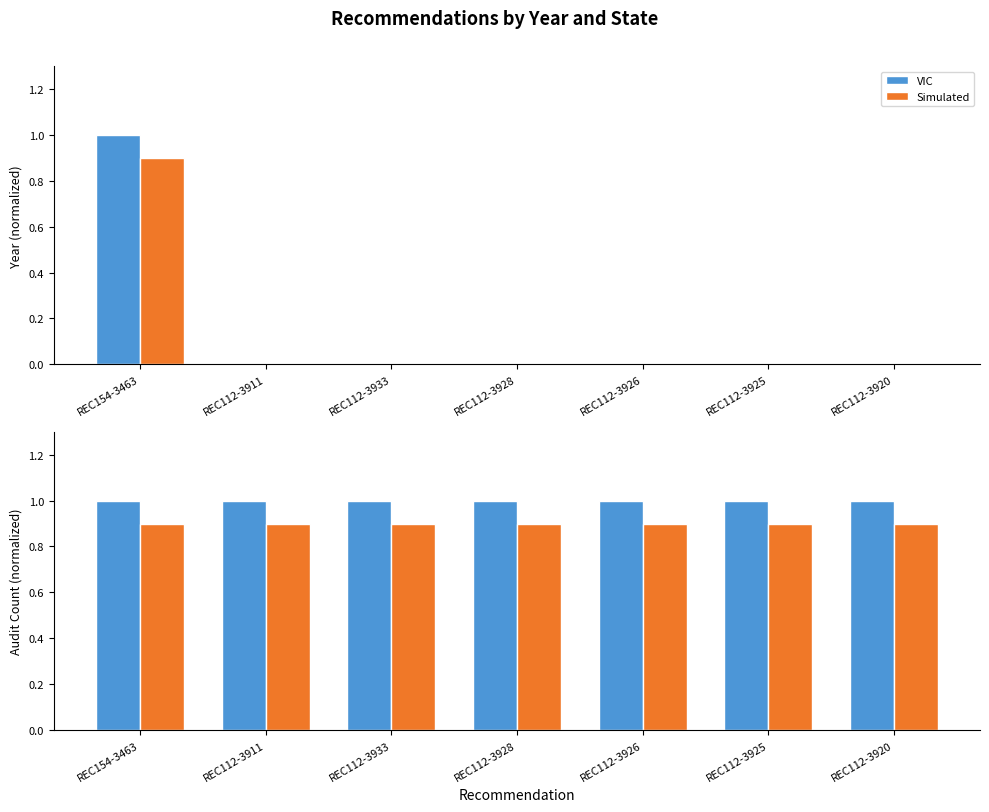

What is the label of the 5th bar from the right?

REC112-3933